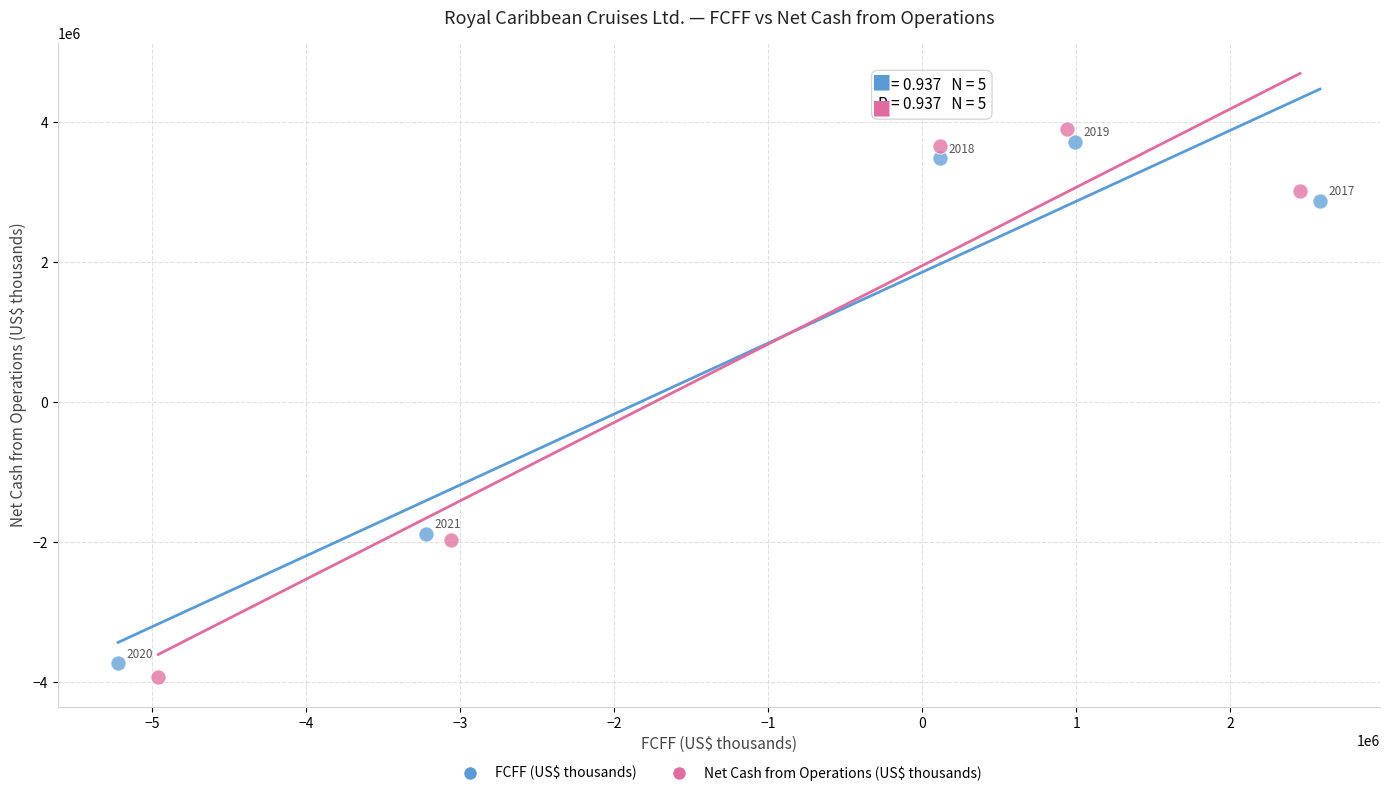

Which series contains the highest Y value?

Net Cash from Operations (US$ thousands)